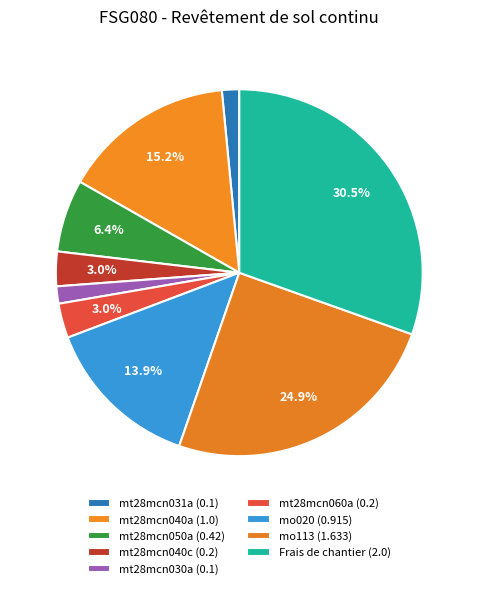

To the nearest percent, what is the average slice percentage?

11%